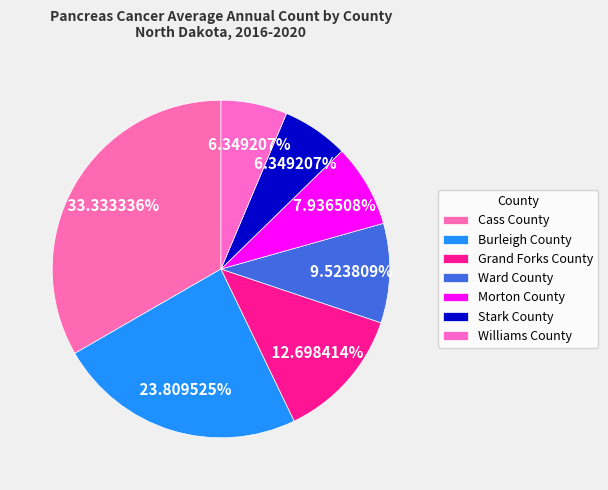

Is it true that Cass County is 28% of the pie?

False